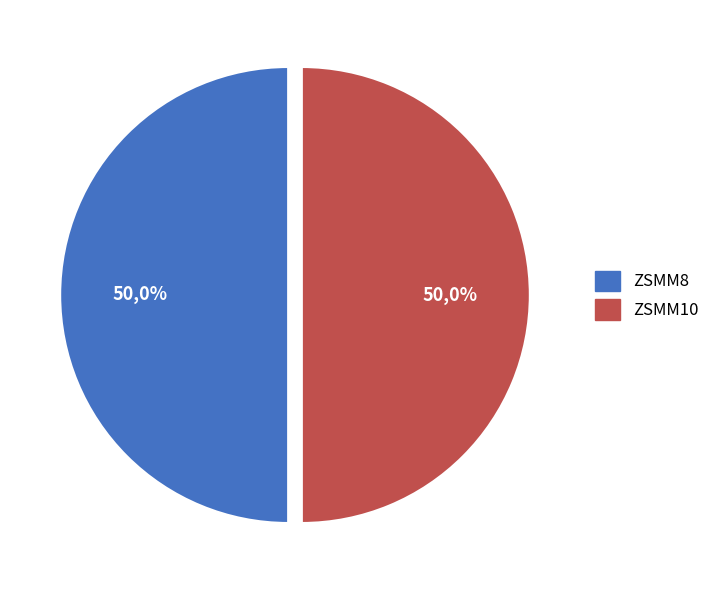

What is the total percentage of ZSMM8 and ZSMM10?

100.0%